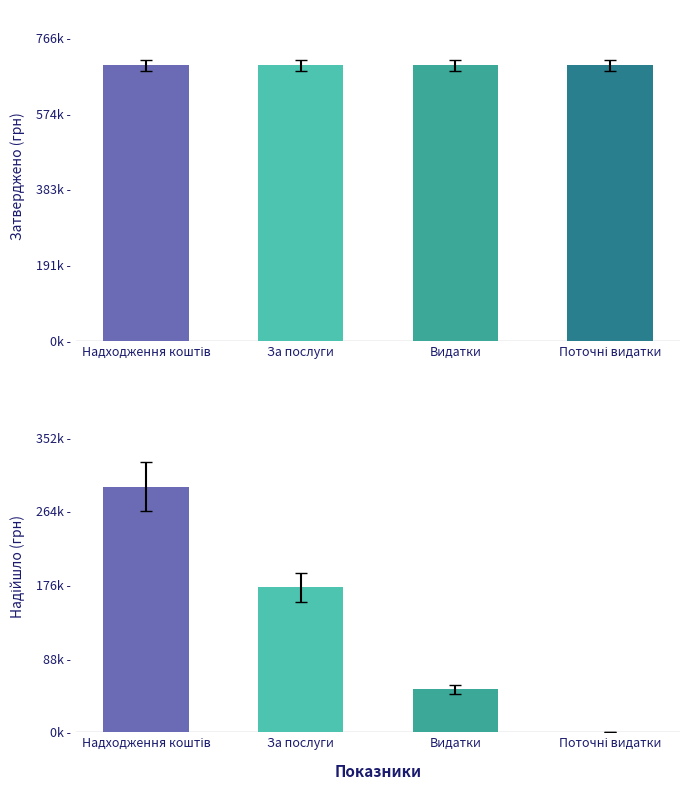

List the series in order of their overall mean, lowest first.

Надійшло коштів, Затверджено на звітний рік